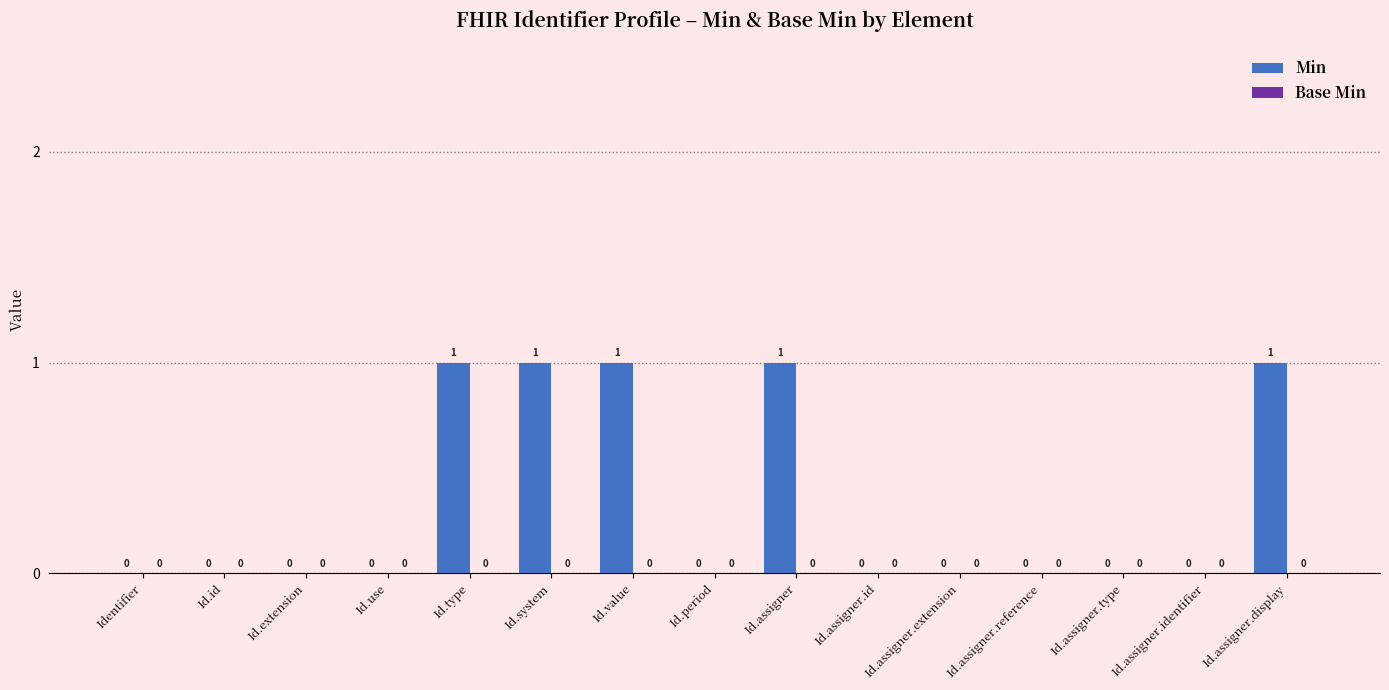

How many values are between 0 and 1?

15